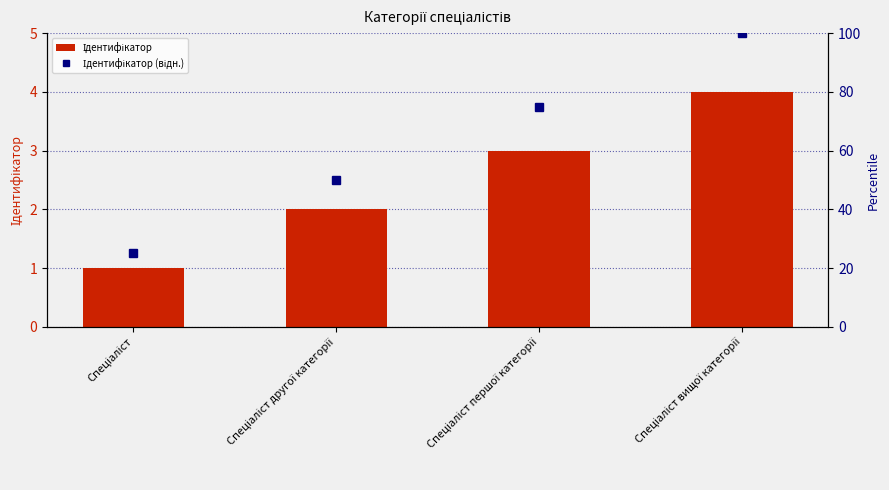

List the labels in order of value, largest first.

Спеціаліст вищої категорії, Спеціаліст першої категорії, Спеціаліст другої категорії, Спеціаліст